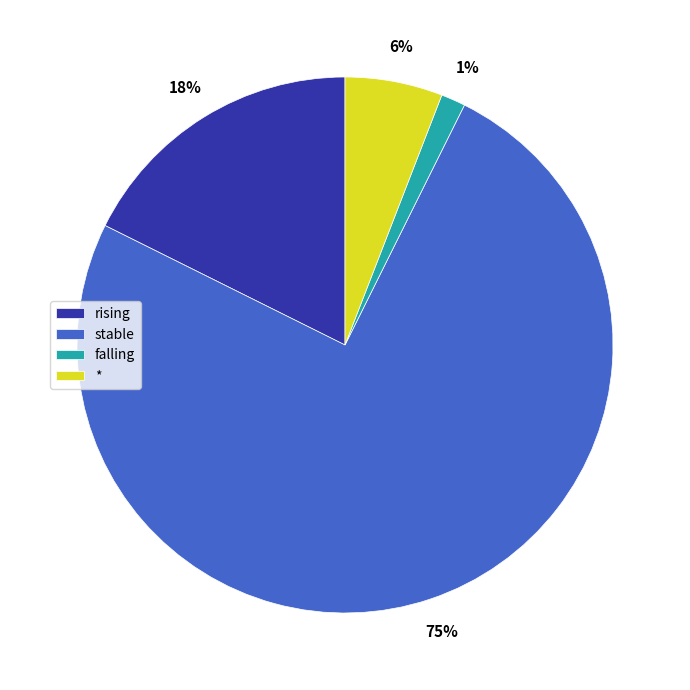

To the nearest percent, what portion does falling represent?

1%